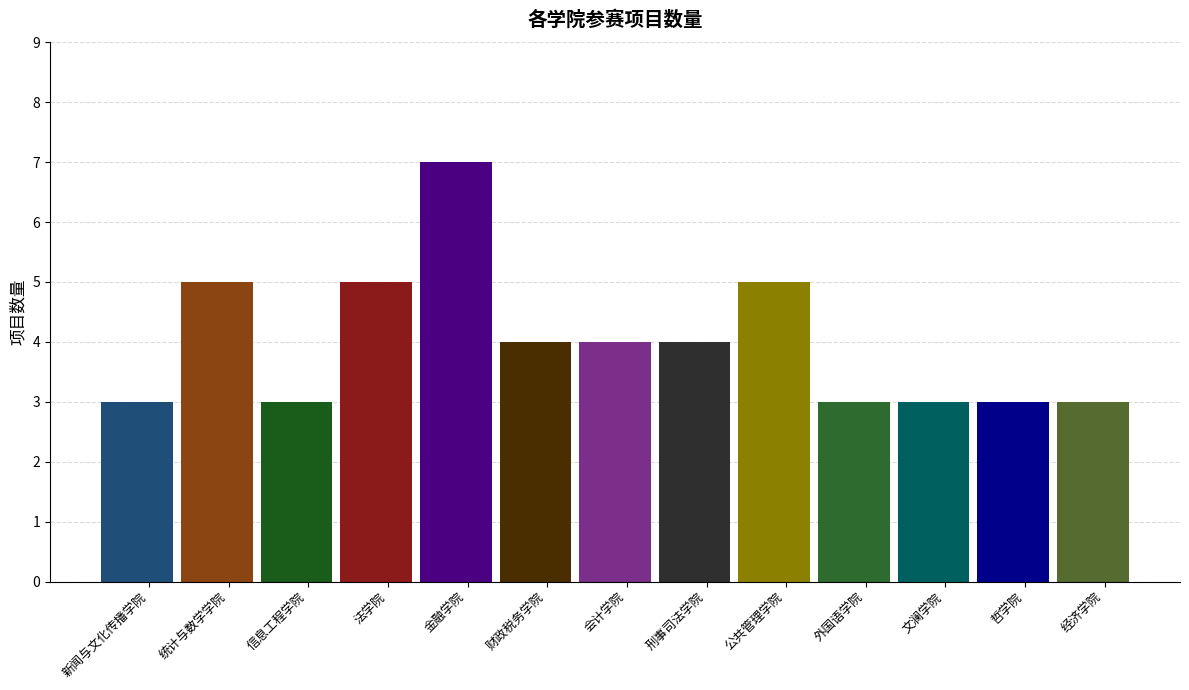

True or false: the data shows 3 at 经济学院.

True